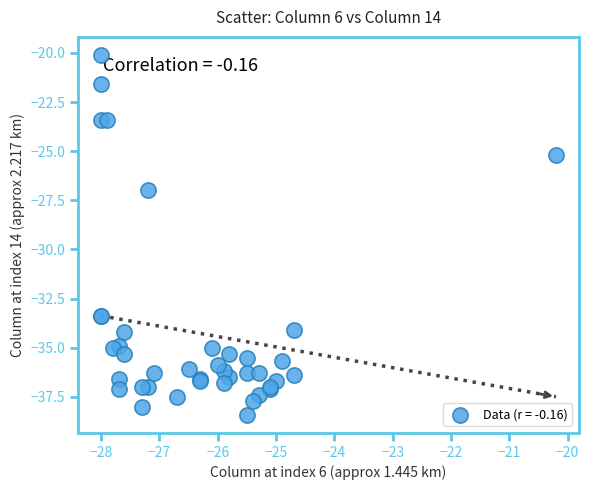

What Y value in the scatter plot is closest to -29?

-27.0